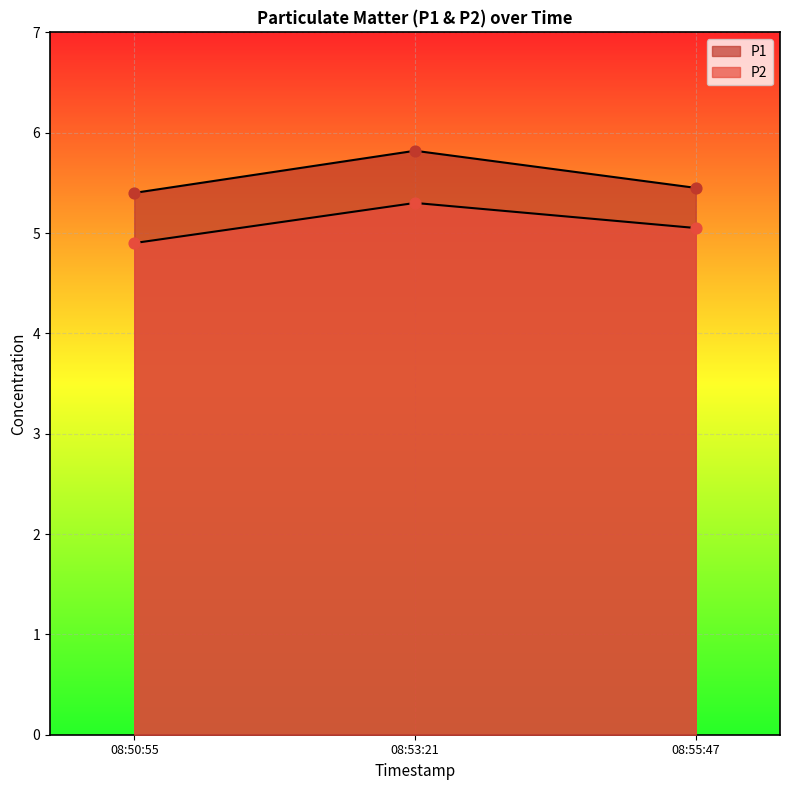

At which category is the sum across all series the highest?

08:53:21